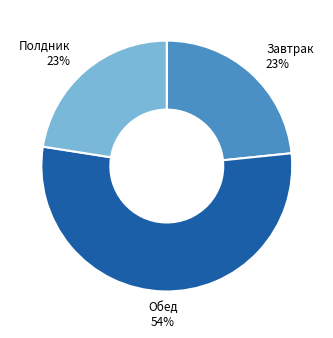

Is there any slice that represents more than half of the pie?

Yes